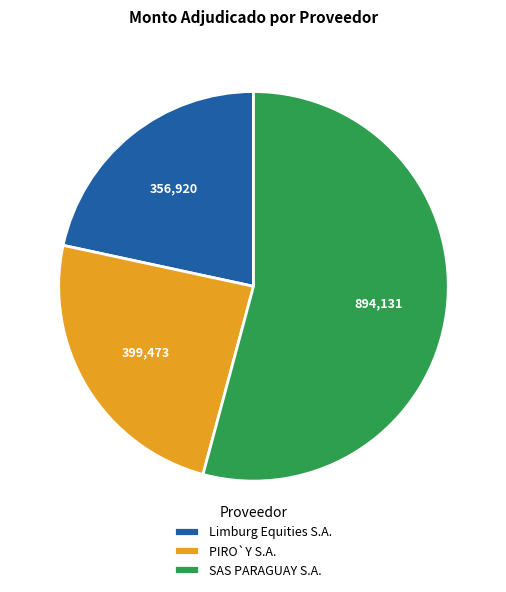

How many segments does this pie chart have?

3